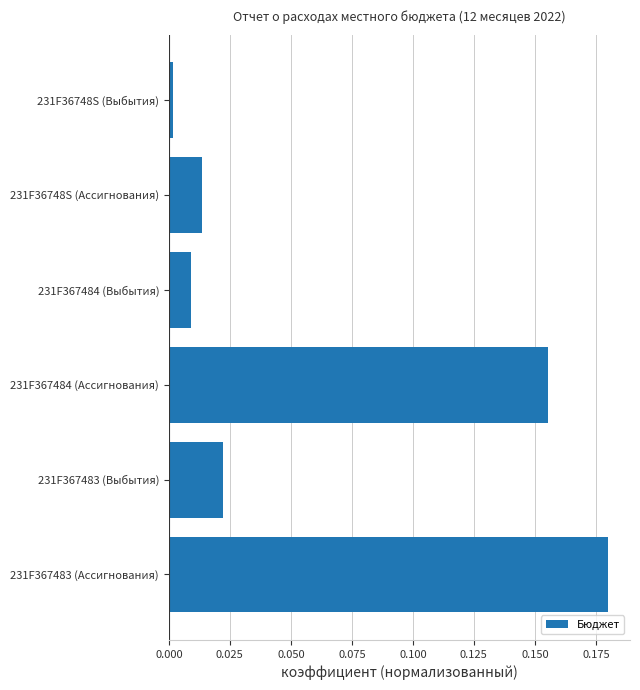

What is the difference between the second highest and second lowest values?

0.1